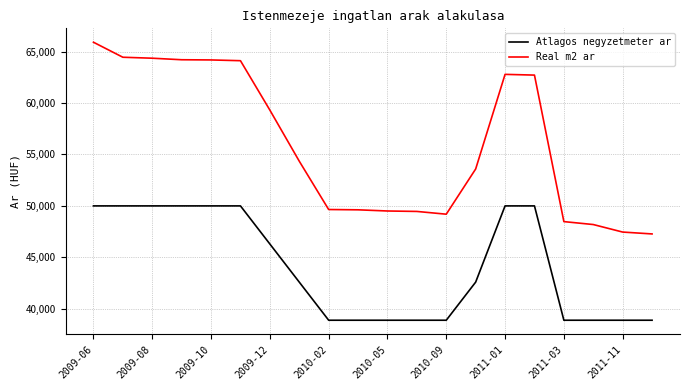

At how many categories does at least one series exceed 47596?

18